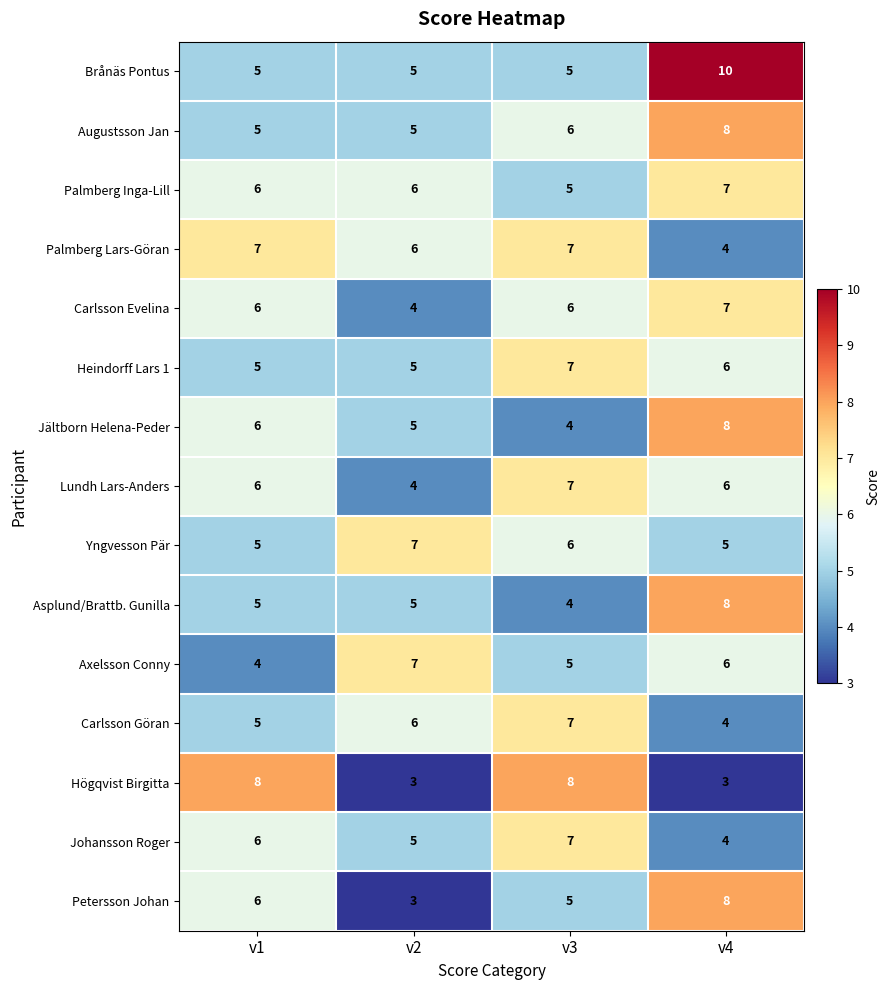

Count the Palmberg Lars-Göran values in the range 6 to 7.

3